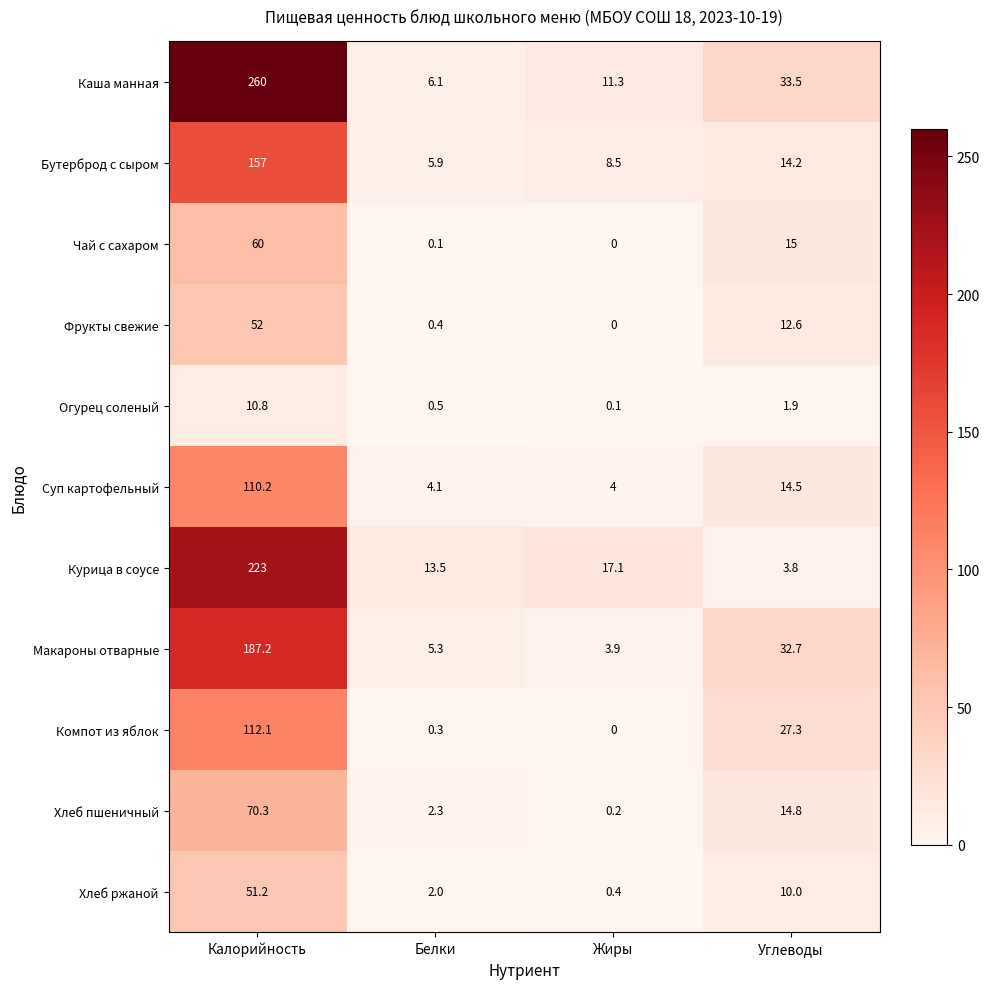

Which series changed the most between Жиры and Углеводы?

Макароны отварные